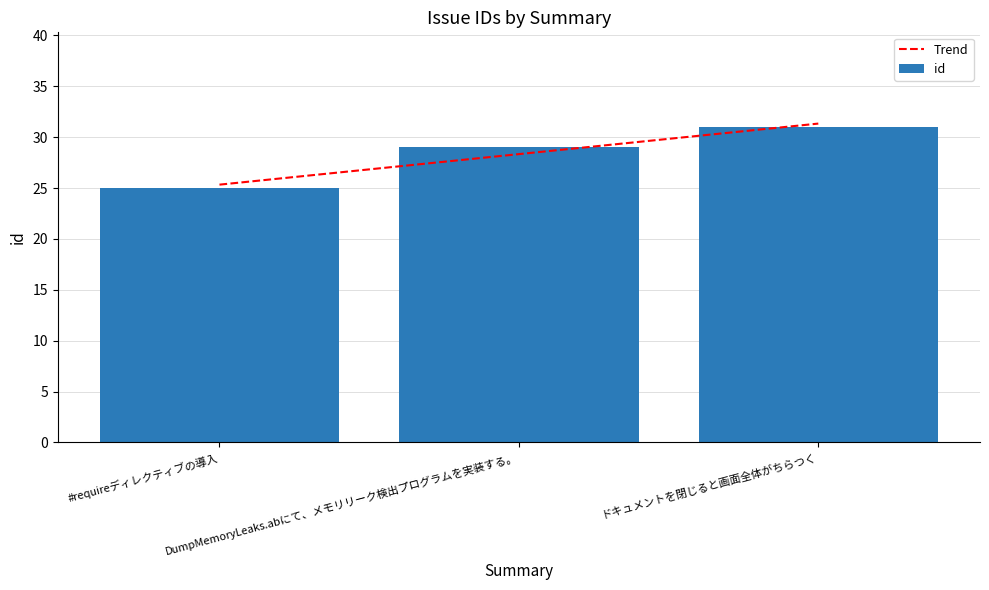

Which label corresponds to the largest value in the chart?

ドキュメントを閉じると画面全体がちらつく